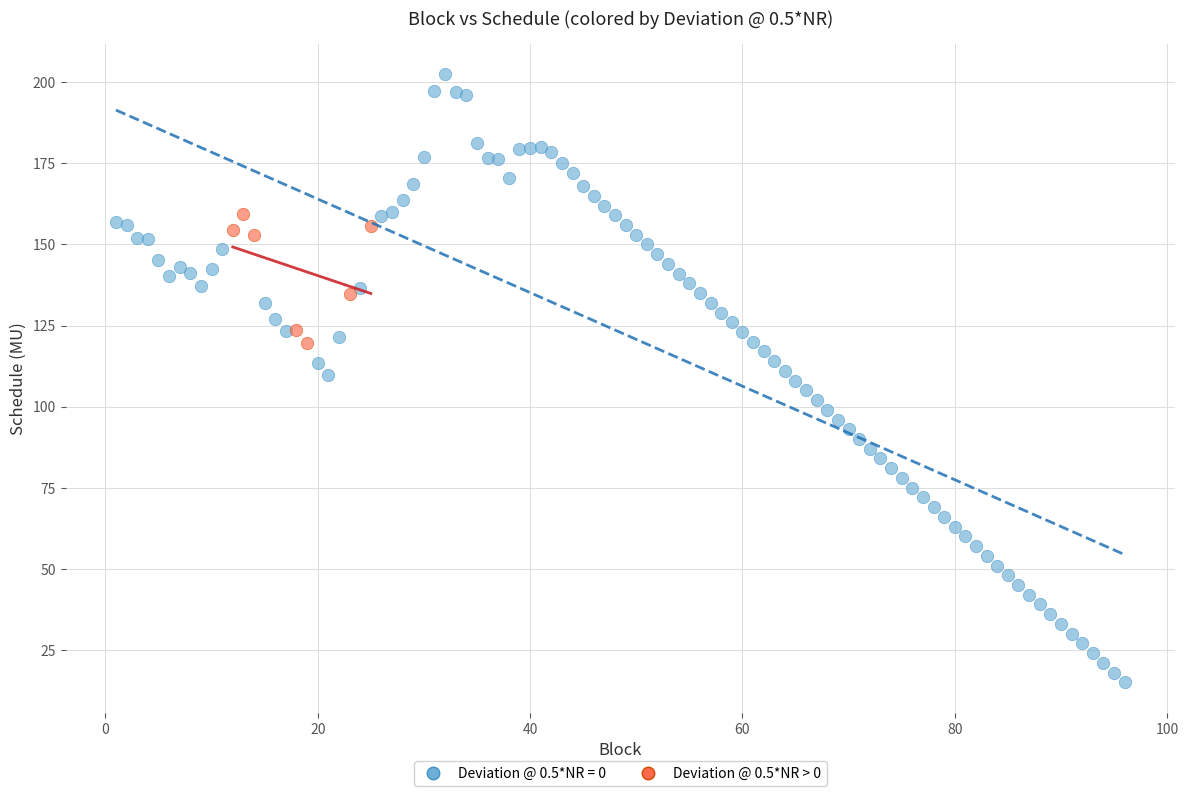

Which series reaches the maximum Y coordinate?

Deviation @ 0.5*NR = 0